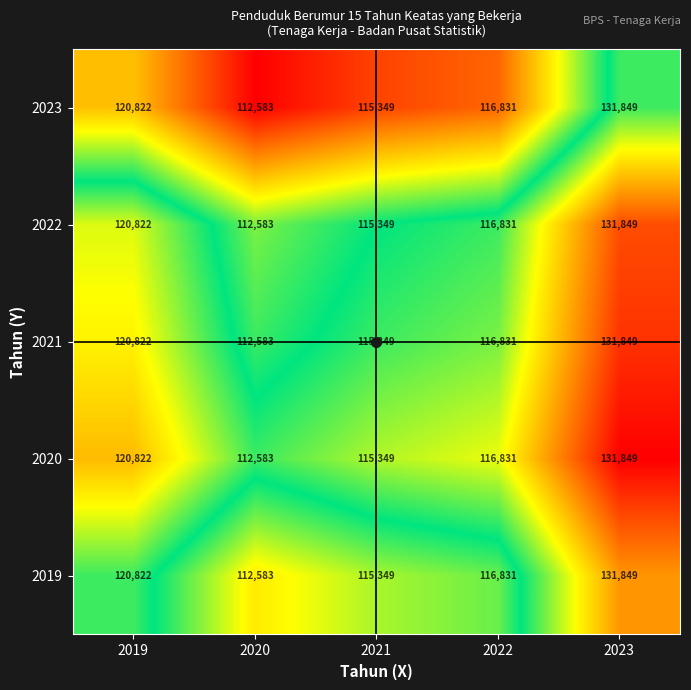

At which category is the sum across all series the highest?

2023